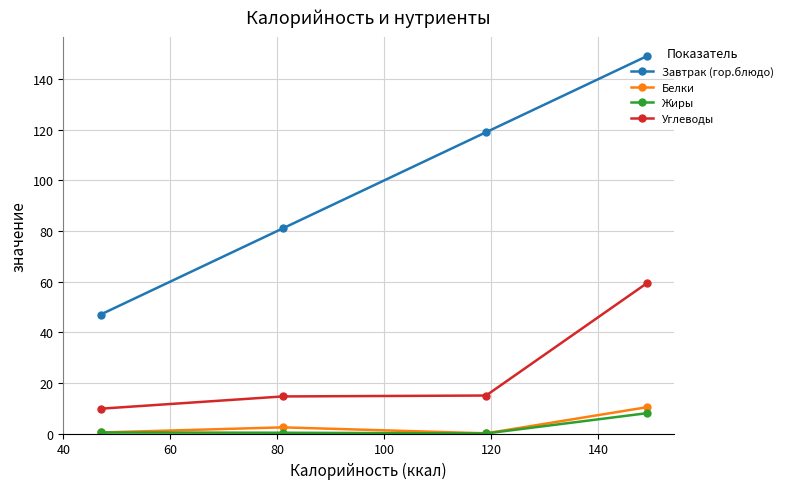

Which series has the largest range (max minus min)?

Завтрак (гор.блюдо)